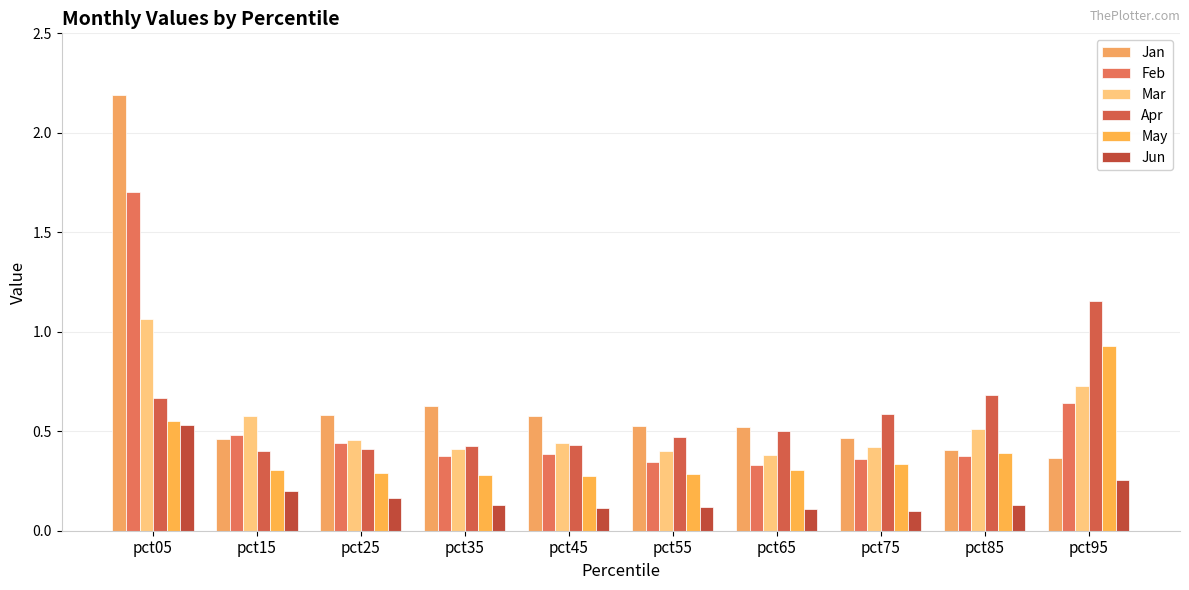

What is the value of the Jan bar at the 8th from the left?

0.5